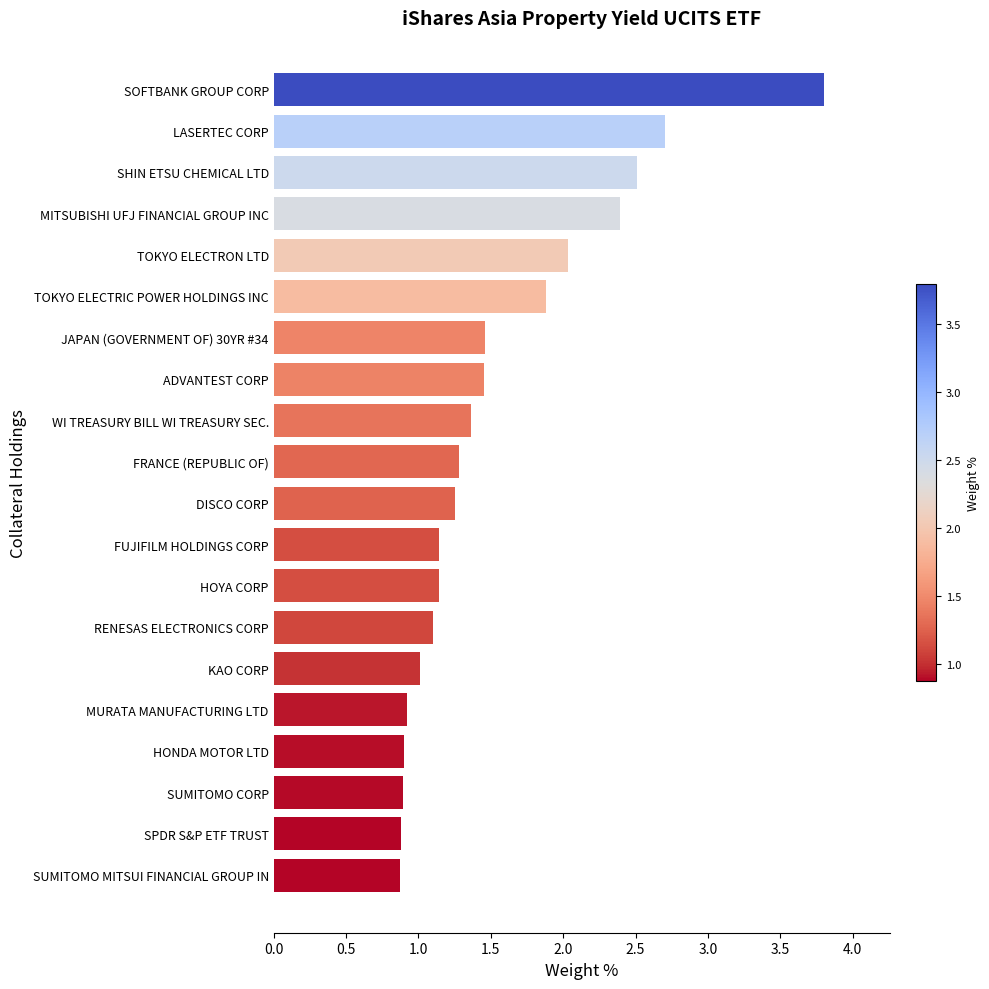

What is the difference between the maximum and second lowest values?

2.9